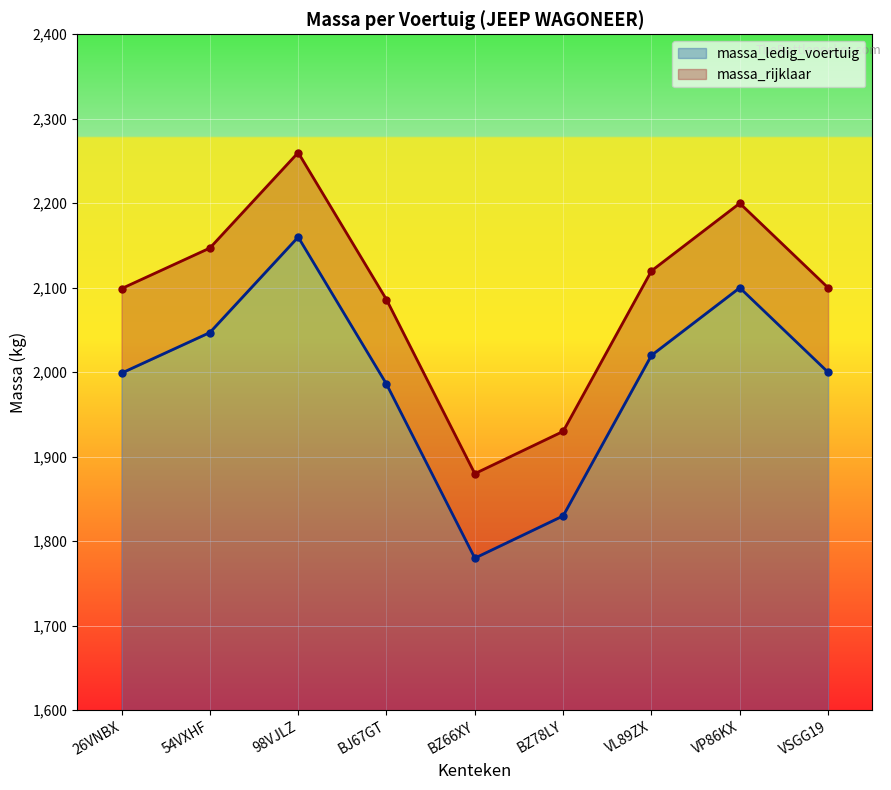

The massa_ledig_voertuig series shows 1255 at BZ78LY. True or false?

False